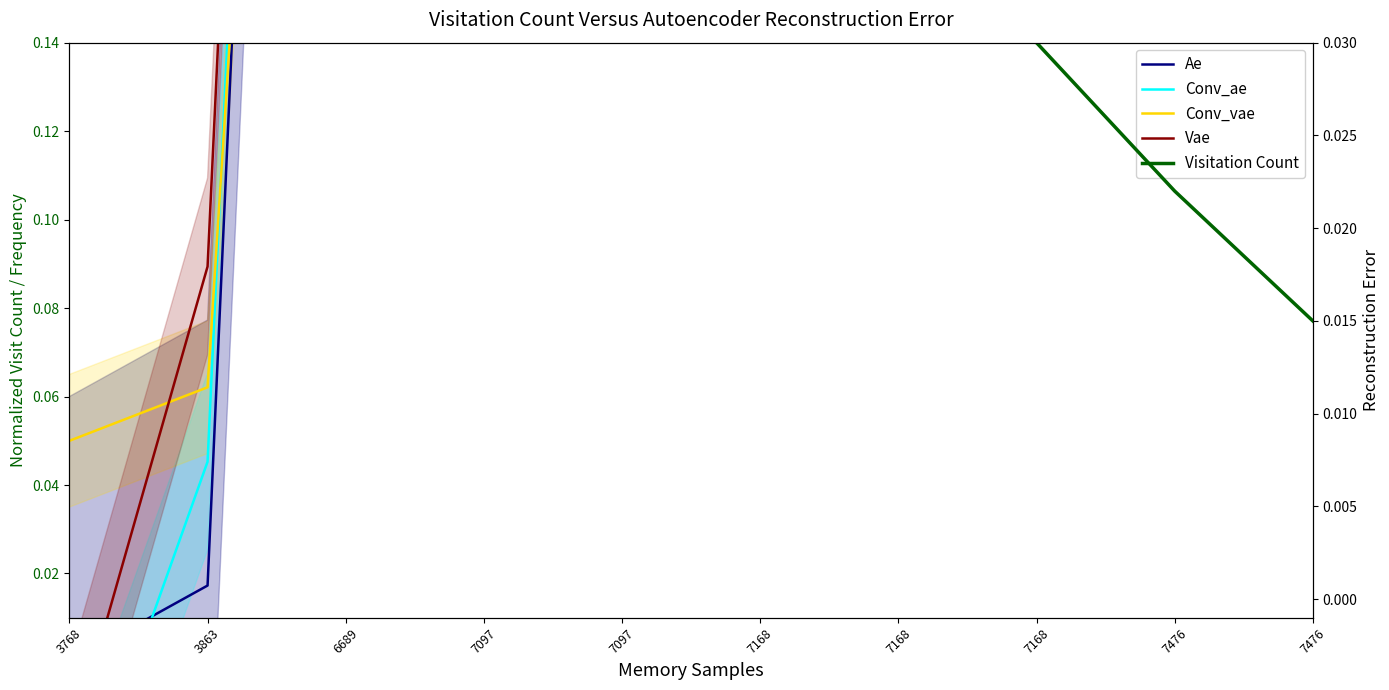

Reading left to right, what are all the values shown in this chart?

Ae: 0.0	0.0	0.7	0.8	0.8	0.9	0.9	0.9	1.0	1.0
Conv_ae: -0.0	0.0	0.7	0.9	0.9	0.9	0.9	0.8	1.0	1.0
Conv_vae: 0.1	0.1	0.6	0.6	0.6	0.7	0.7	0.7	0.7	0.8
Vae: -0.0	0.1	0.8	0.9	0.8	0.8	0.8	0.9	1.0	1.0
Visitation Count: 0.1	0.1	0.0	0.0	0.0	0.0	0.0	0.0	0.0	0.0